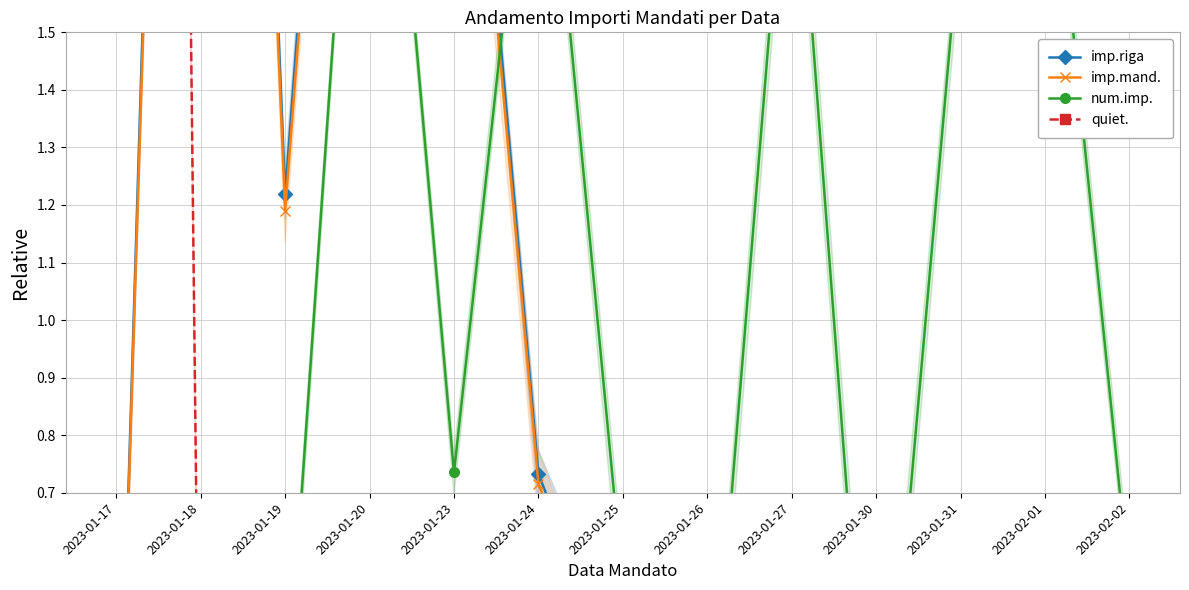

True or false: quiet. and imp.mand. intersect in this chart.

True